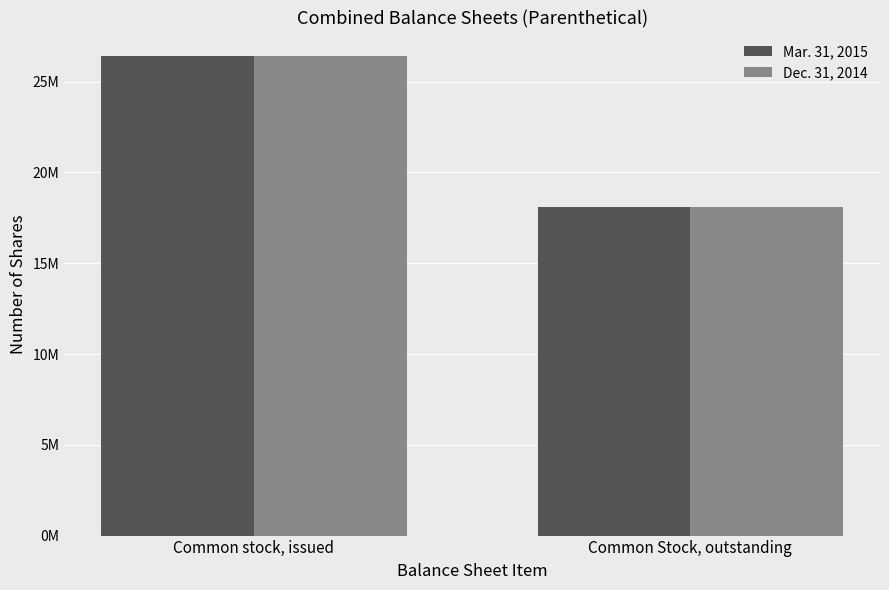

What are all the series names shown in the legend?

Mar. 31, 2015, Dec. 31, 2014